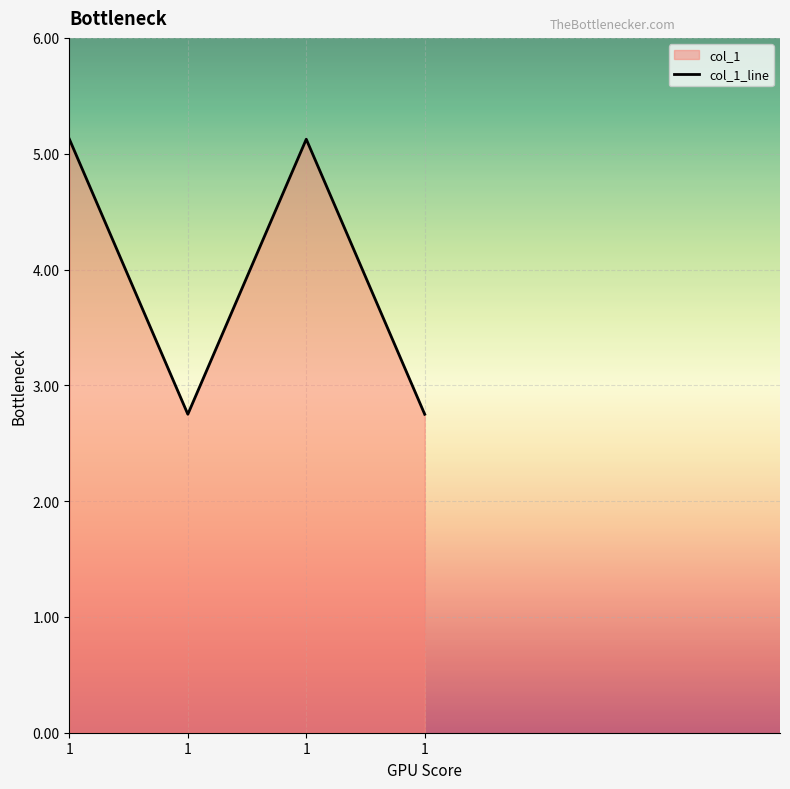

Which label corresponds to the largest value in the chart?

1